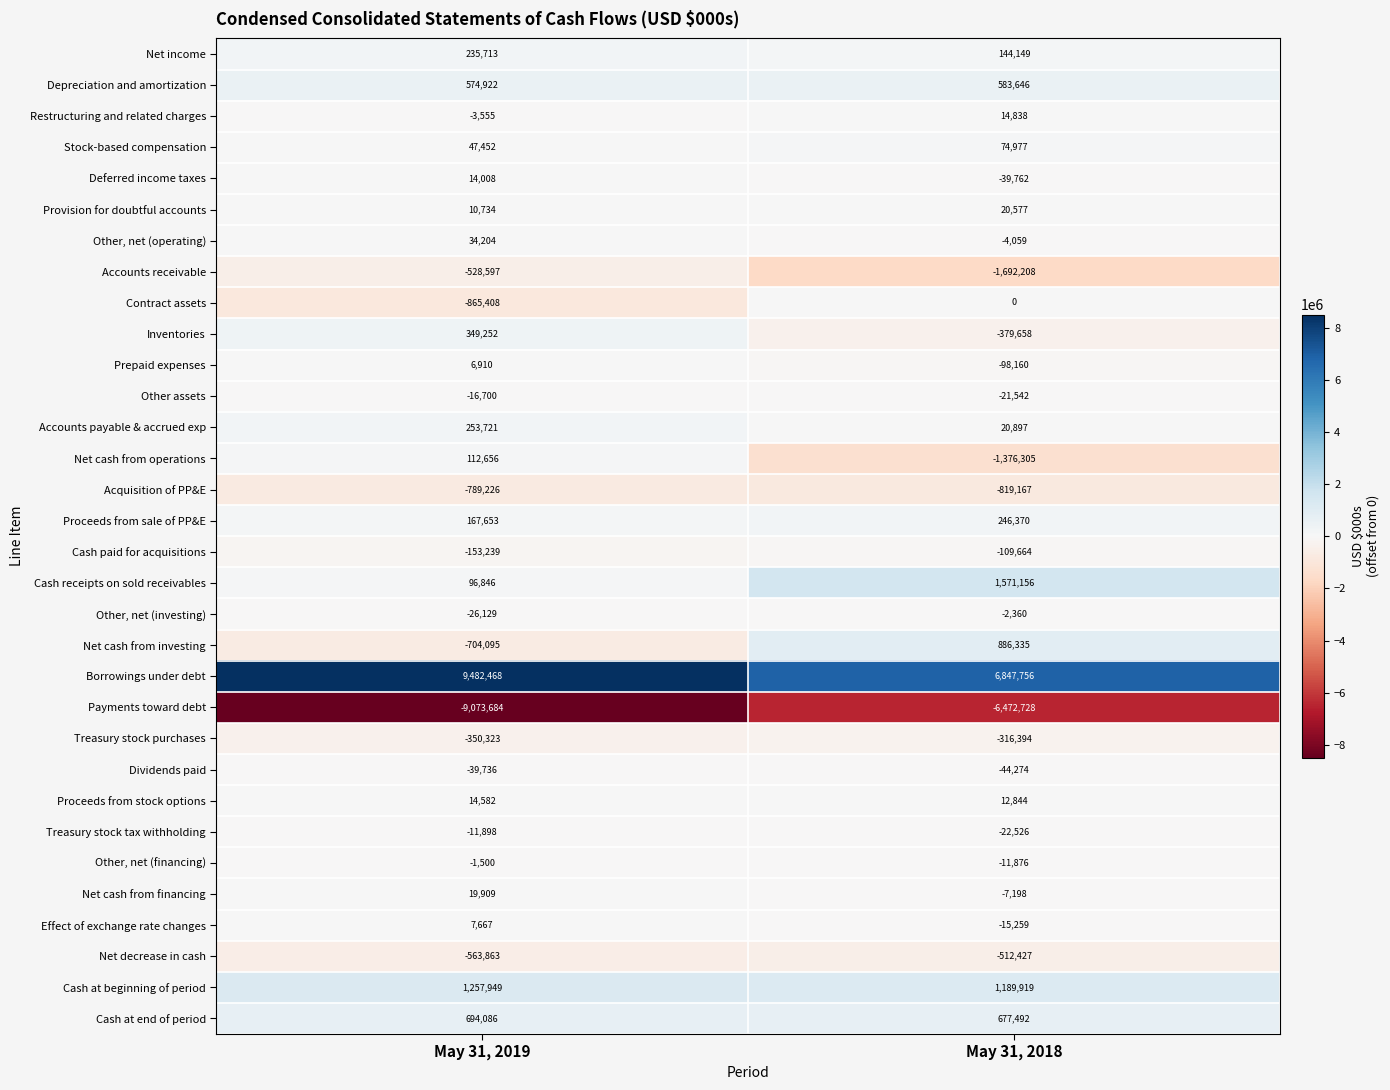

At which category does the chart reach its minimum across all series?

May 31, 2019